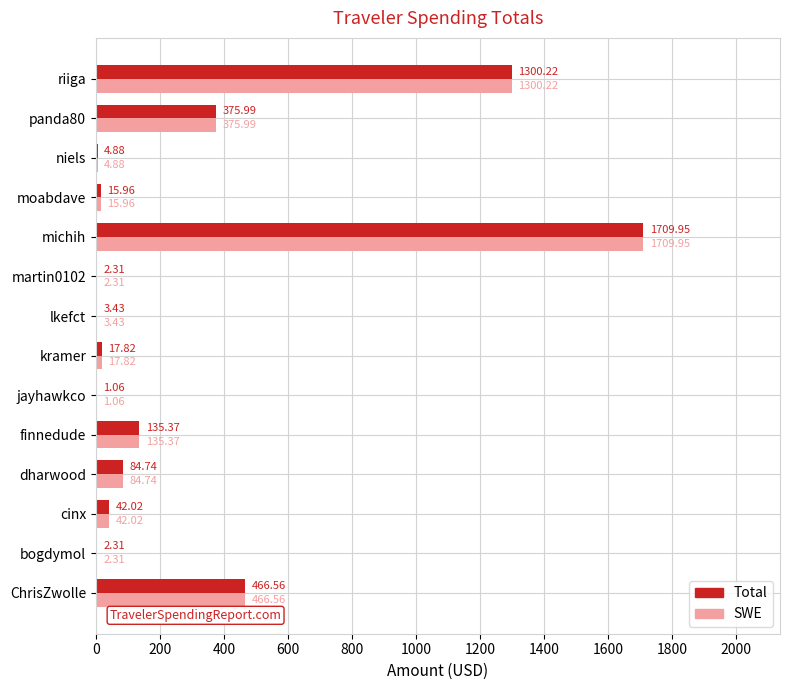

At which label does Total reach its peak?

michih